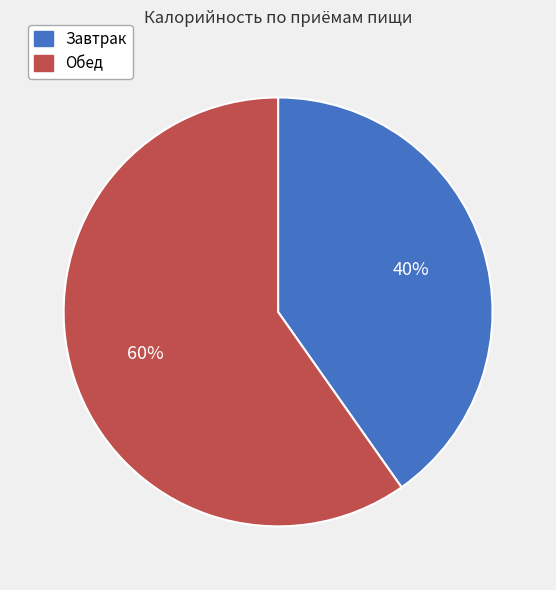

The Обед slice represents 60% of the pie. True or false?

True